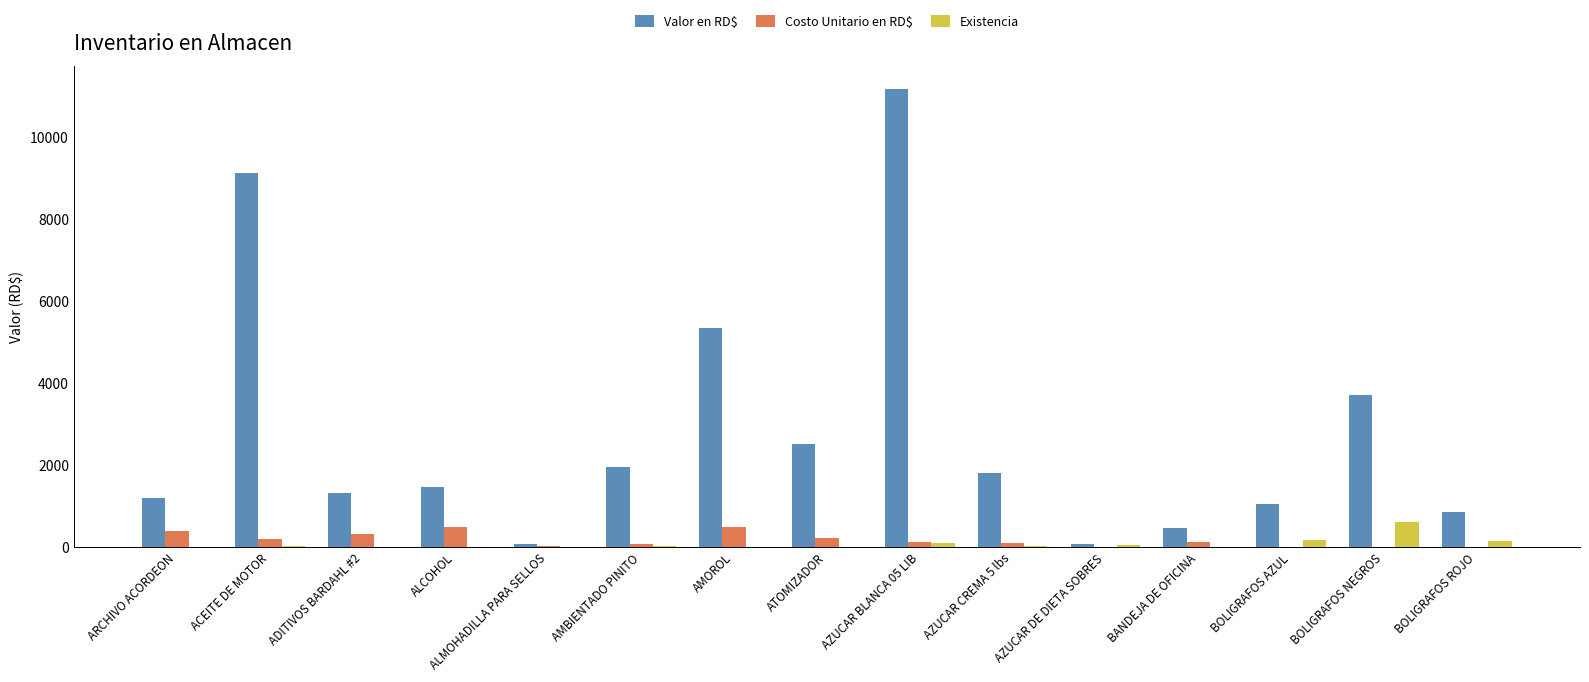

The Valor en RD$ series shows 462.4 at ALCOHOL. True or false?

False